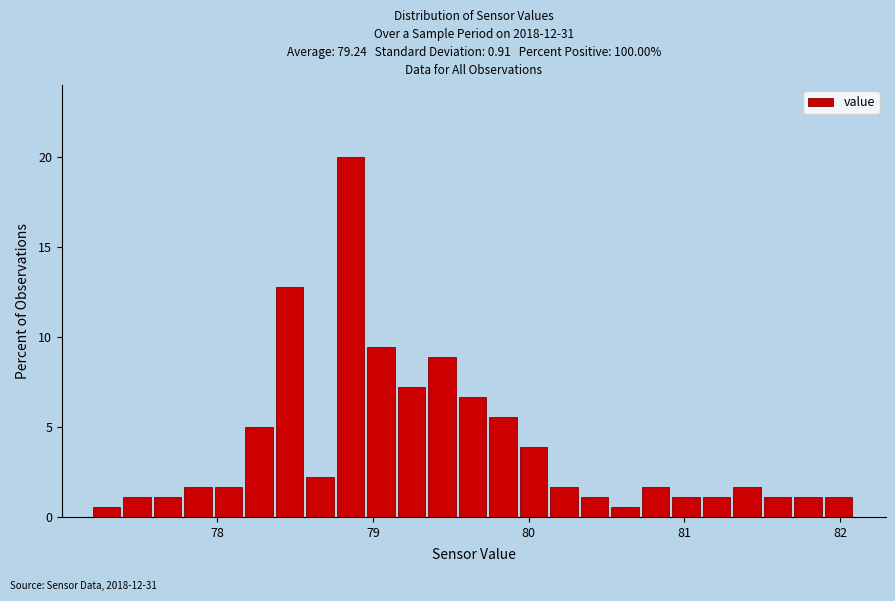

Read against the x-axis, roughly where is the centre of the tallest bar?

78.9